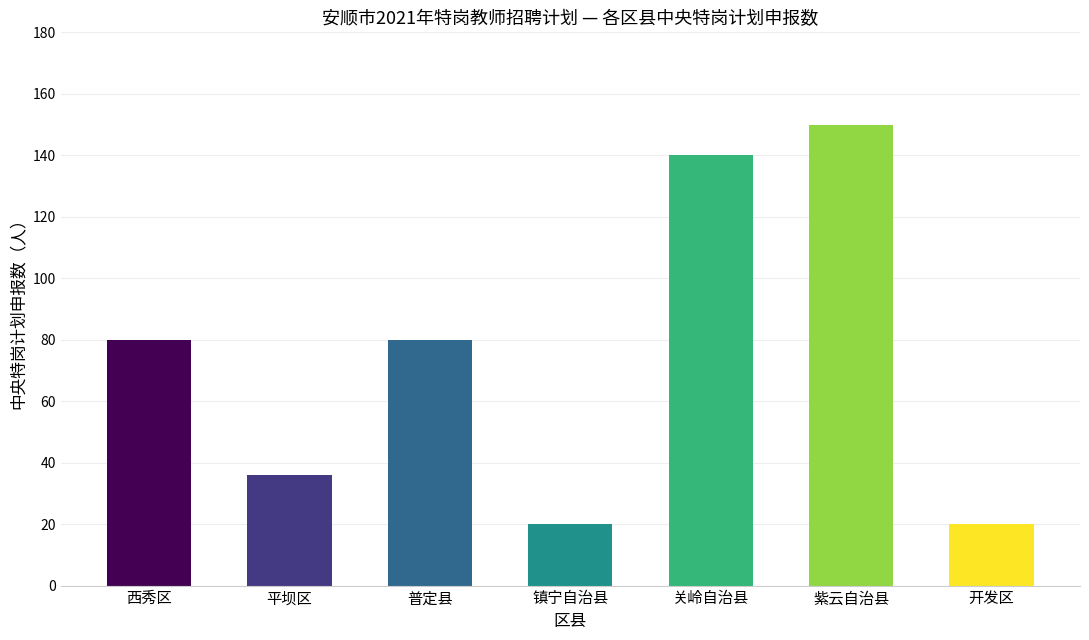

Approximately how many times larger is the value at 镇宁自治县 compared to 关岭自治县?

0.1